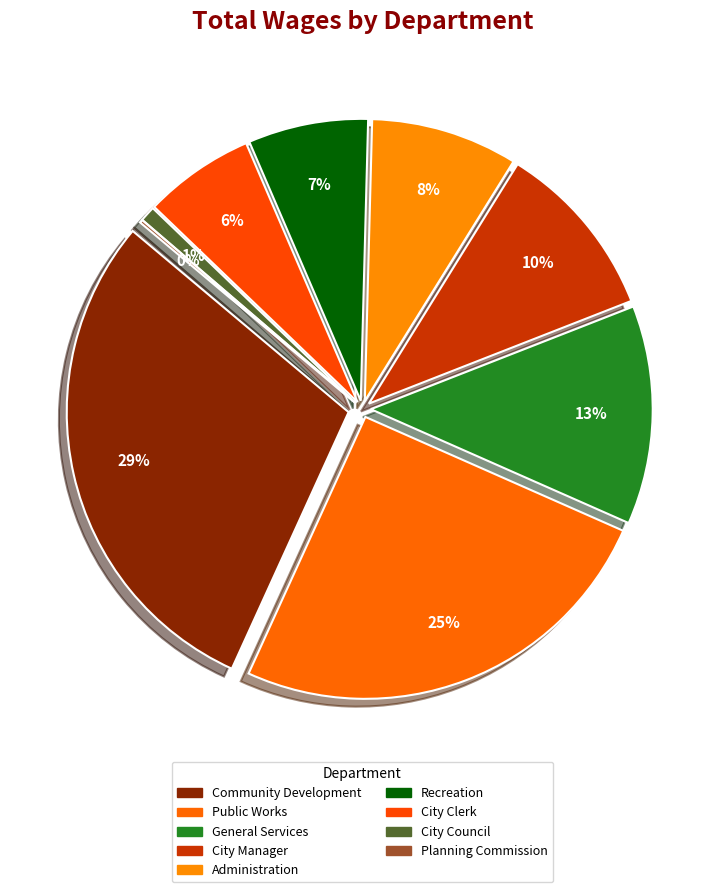

Combined, what portion of the pie is General Services and Public Works?

37.7%